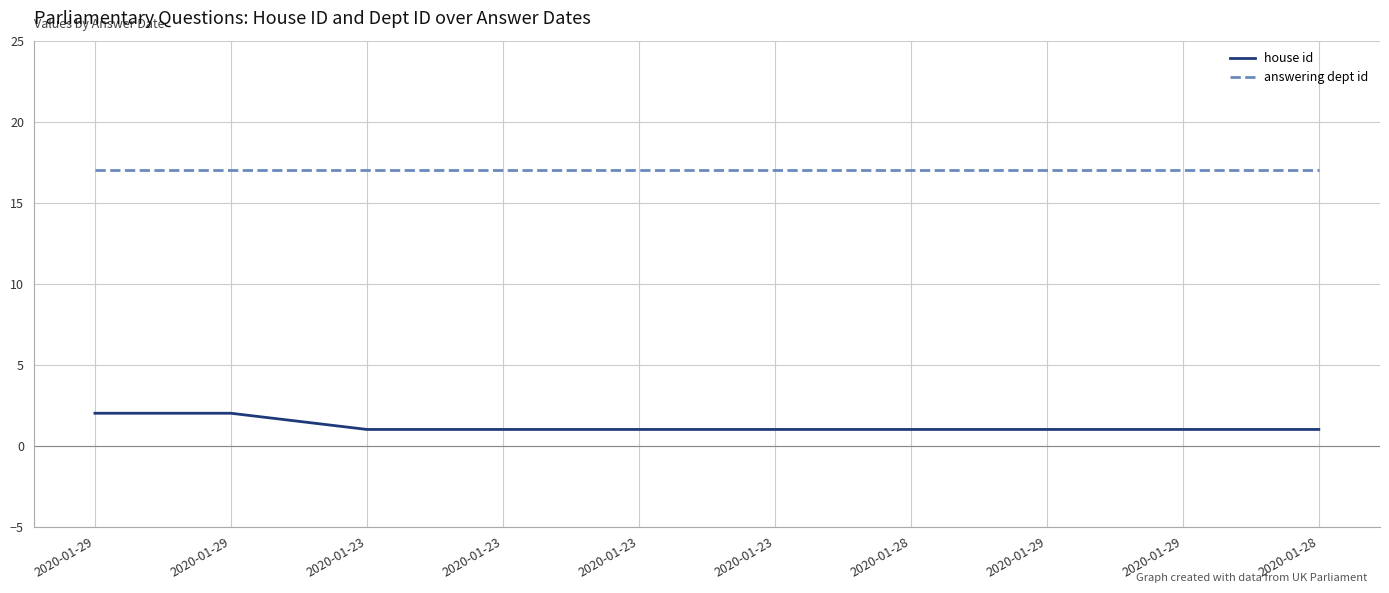

True or false: house id and answering dept id cross at least once.

False